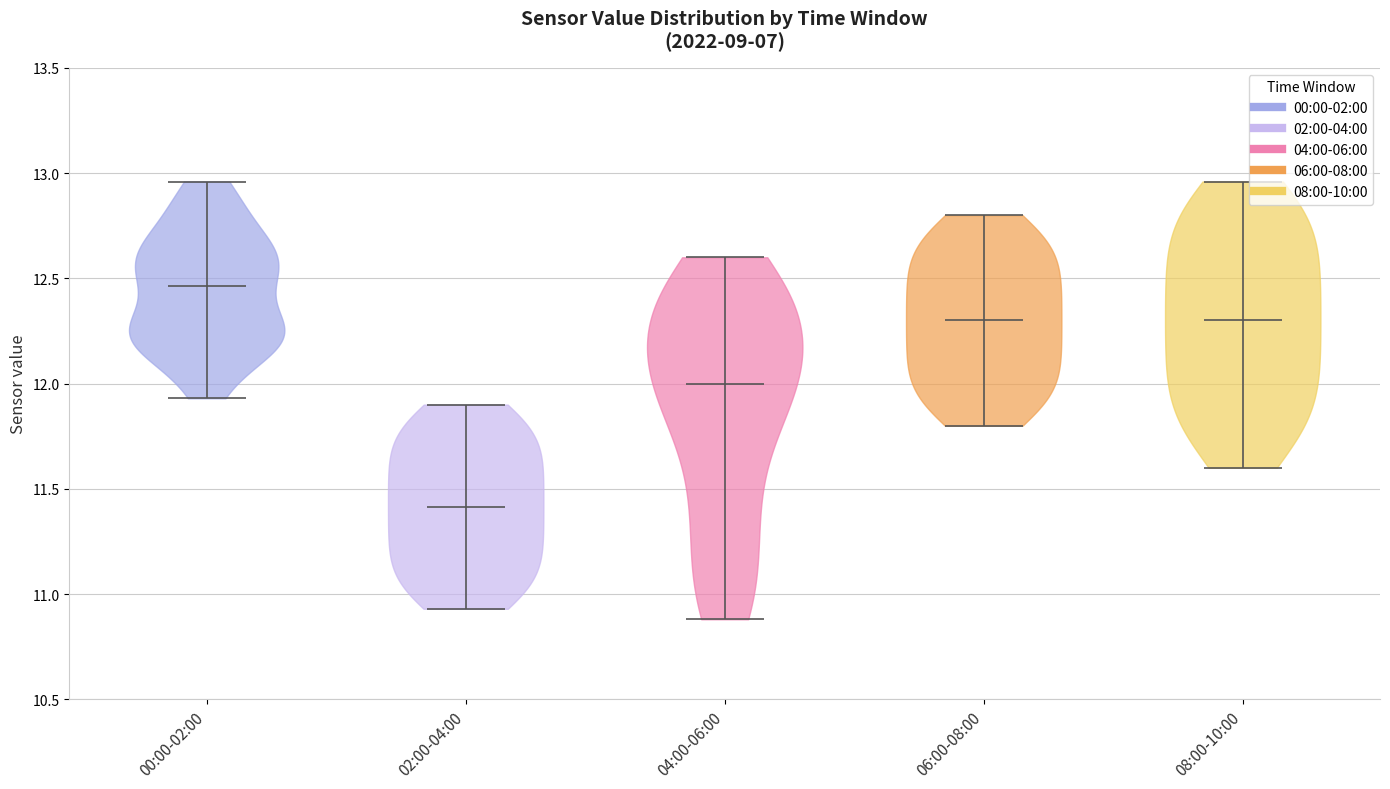

Which violin has the lowest median line?

02:00-04:00